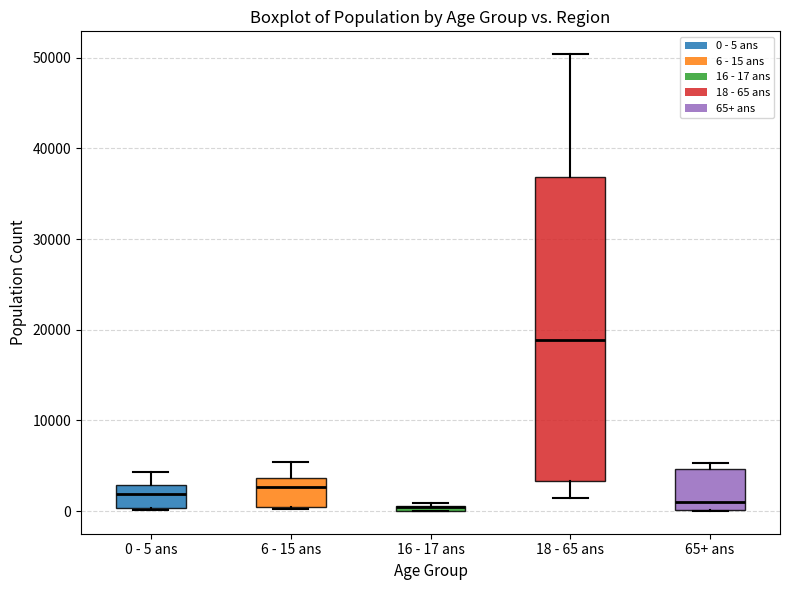

Where does the lower whisker of the box for 18 - 65 ans end on the y-axis? The values are not printed on the chart, so give them approximately, as read against the axis.

1000